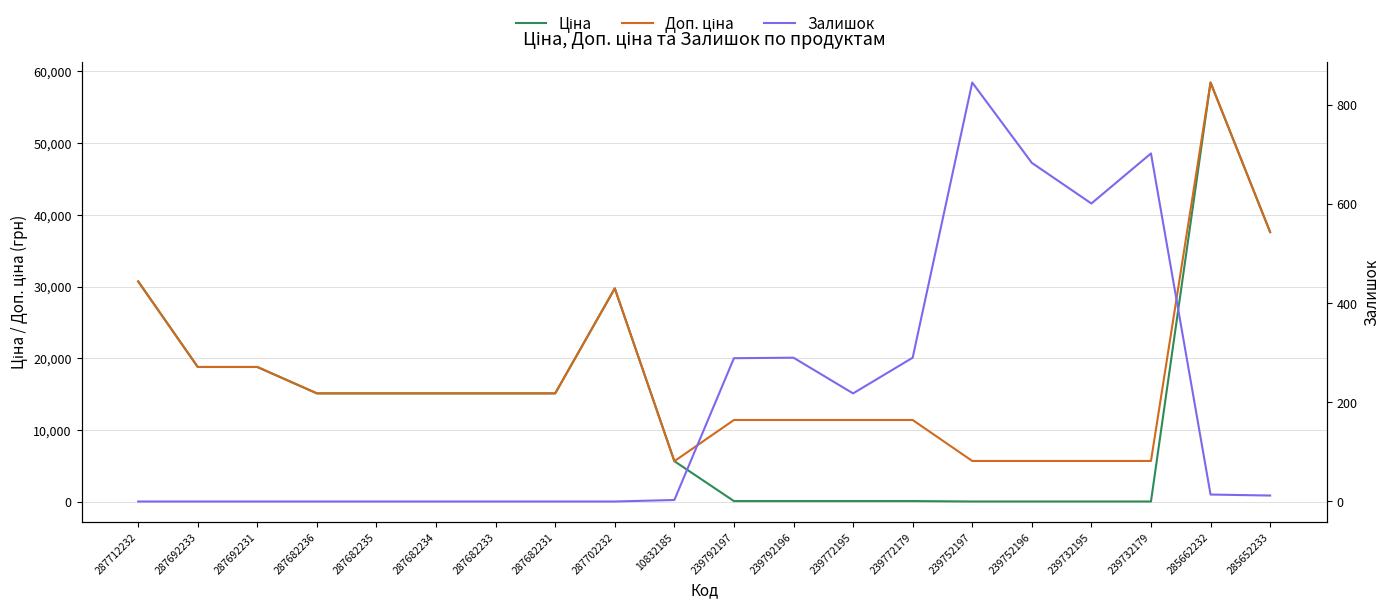

Reading left to right, what are all the values shown in this chart?

Ціна: 30717.1	18796.8	18796.8	15120.0	15120.0	15120.0	15120.0	15120.0	29747.2	5673.8	114.1	114.1	114.1	114.1	57.0	57.0	57.0	57.0	58426.5	37593.6
Доп. ціна: 30717.1	18796.8	18796.8	15120.0	15120.0	15120.0	15120.0	15120.0	29747.2	5673.8	11410.0	11410.0	11410.0	11410.0	5705.0	5705.0	5705.0	5705.0	58426.5	37593.6
Залишок: 0.0	0.0	0.0	0.0	0.0	0.0	0.0	0.0	0.0	3.0	289.0	290.0	218.0	290.0	845.0	683.0	601.0	702.0	14.0	12.0